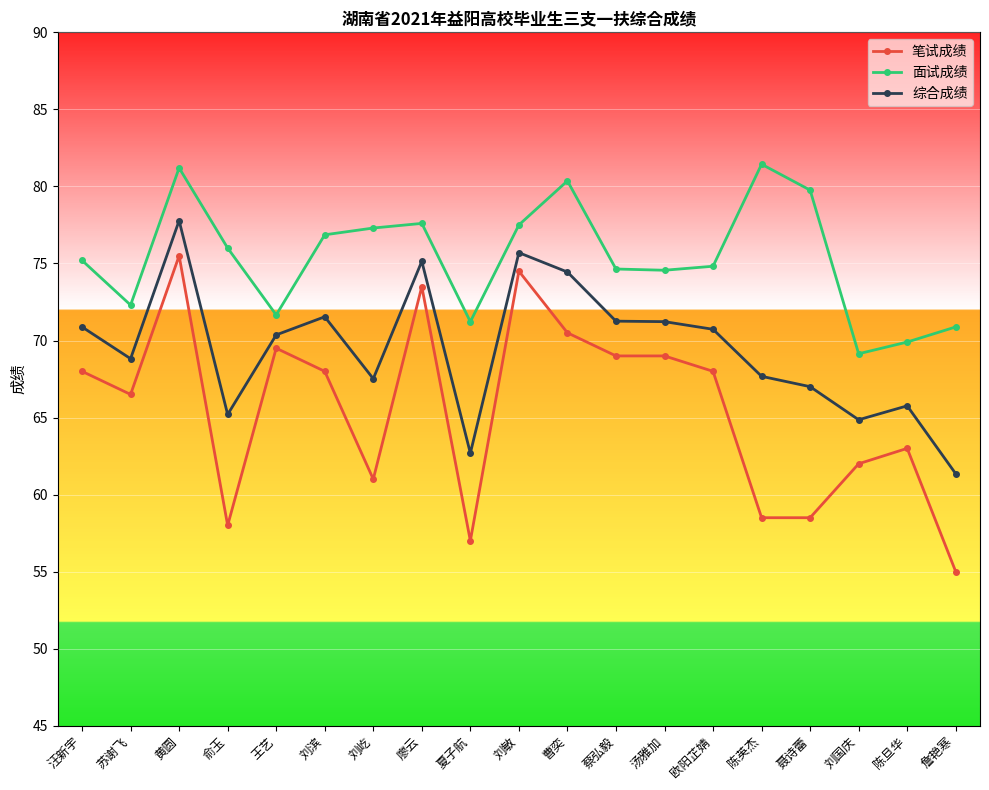

Where is the first local minimum for 笔试成绩?

苏谢飞